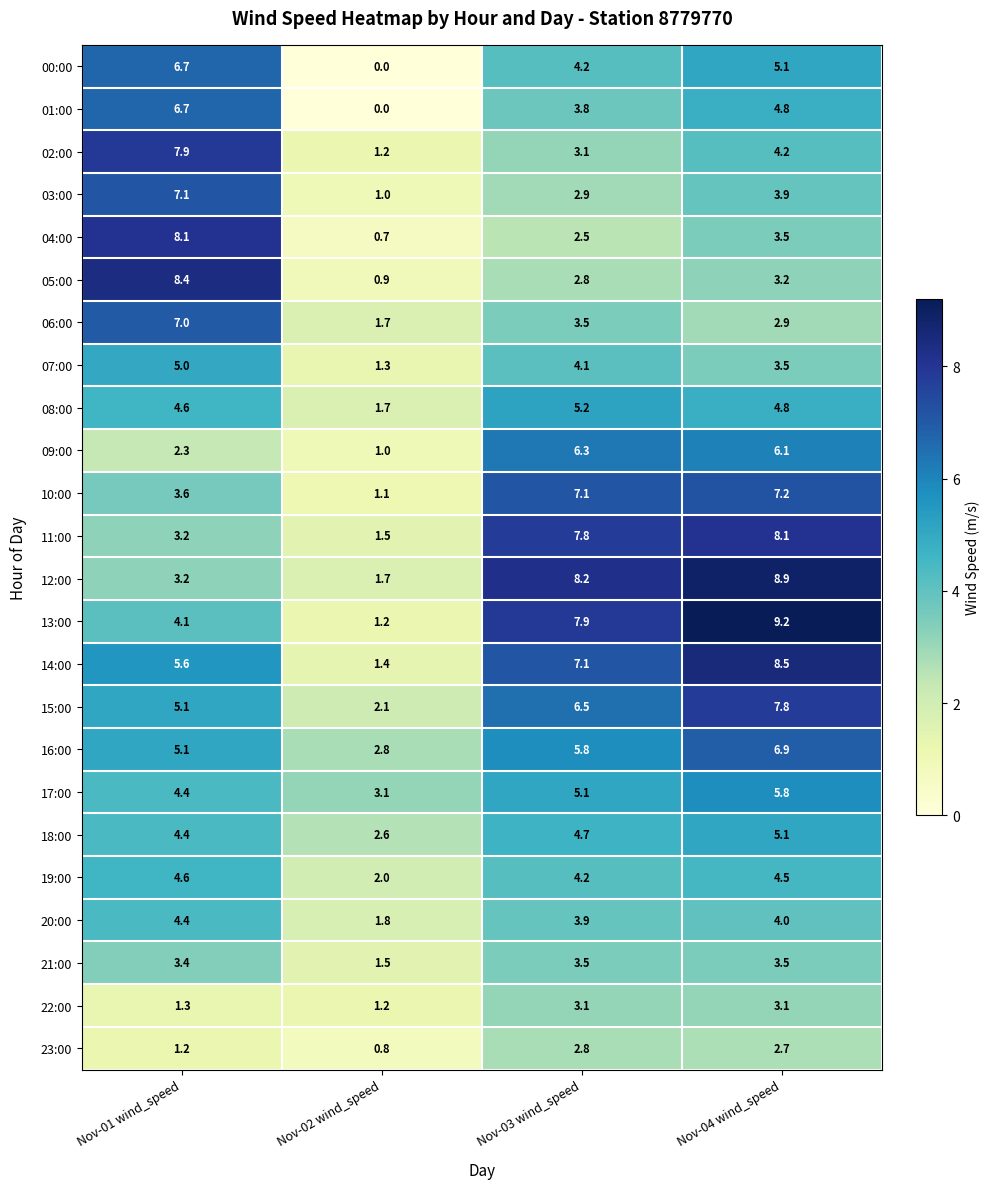

The value of 11:00 at Nov-02 wind_speed is 0.7. True or false?

False